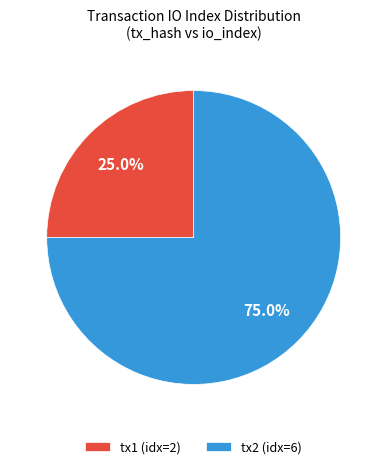

Does any single category account for the majority?

Yes